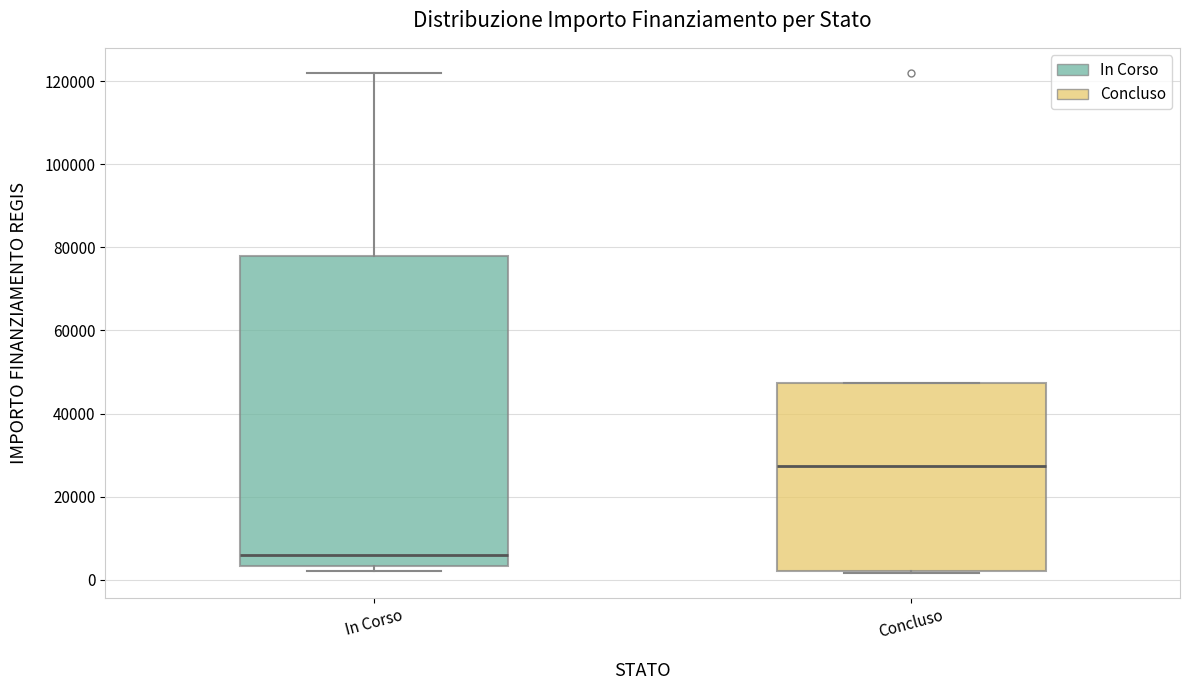

Reading left to right, transcribe this box plot: for each box, give where its median line is, the range the box spans, and where its two whiskers end, as read against the y-axis. The values are not printed on the chart, so give them approximately, as read against the axis.

In Corso: median 6000, box 4000 to 78000, whiskers 2000 to 122000
Concluso: median 28000, box 2000 to 48000, whiskers 2000 to 48000